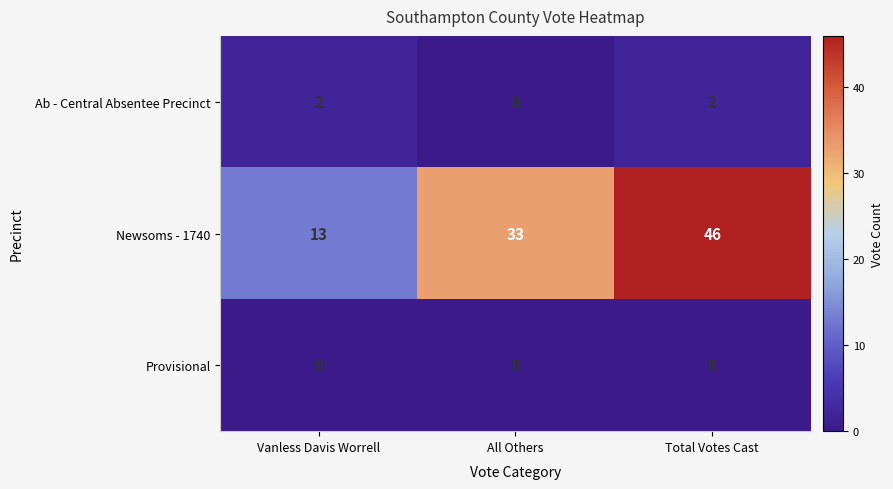

Which category has the lowest value in the Newsoms - 1740 series?

Vanless Davis Worrell